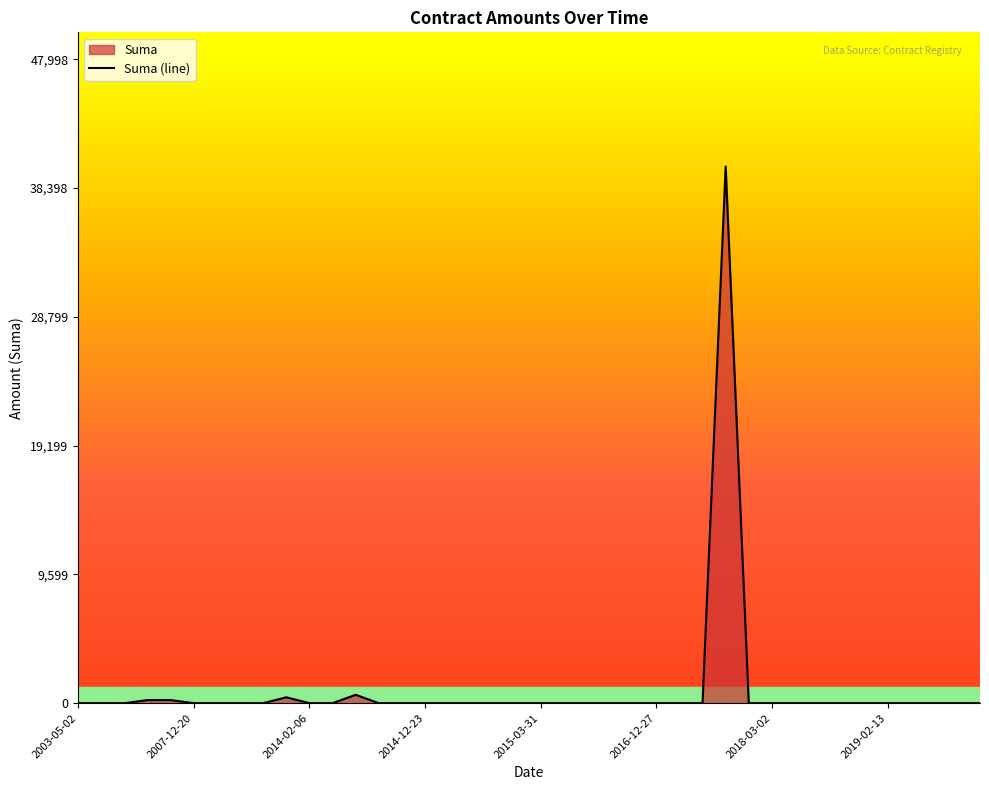

Reading right to left, list all the values displayed in this chart.

0.0	0.0	0.0	0.0	0.0	0.0	0.0	0.0	0.0	622.8	0.0	0.0	0.0	230.0	230.0	0.0	437.6	0.0	0.0	0.0	0.0	39998.7	0.0	0.0	0.0	0.0	0.0	0.0	0.0	0.0	0.0	0.0	0.0	0.0	0.0	0.0	0.0	0.0	0.0	0.0